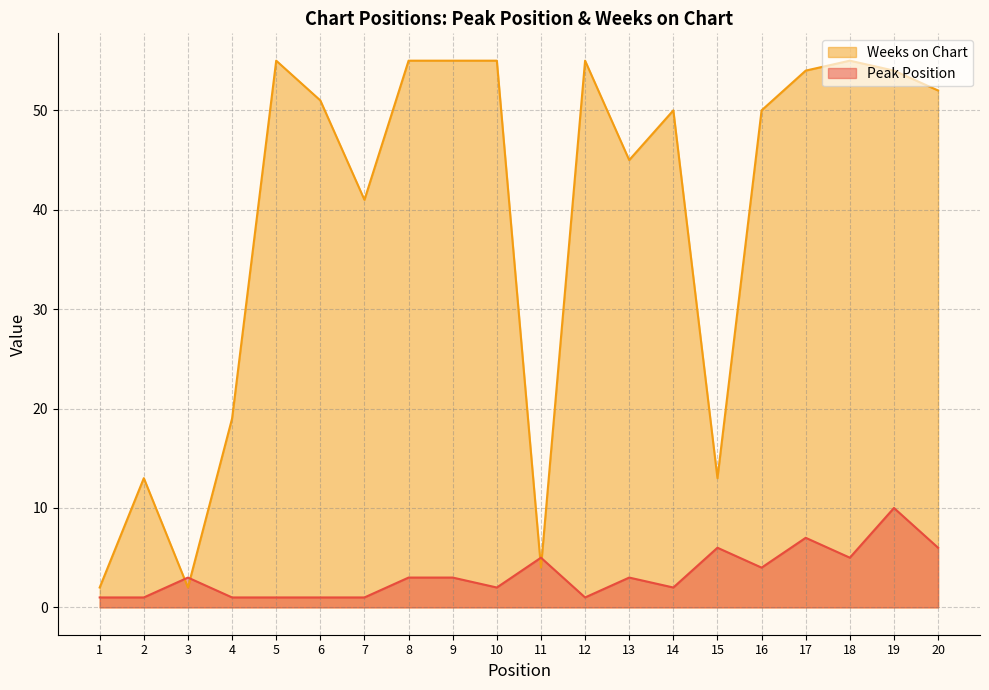

True or false: Weeks on Chart has more than 2 points higher than both neighbors.

True